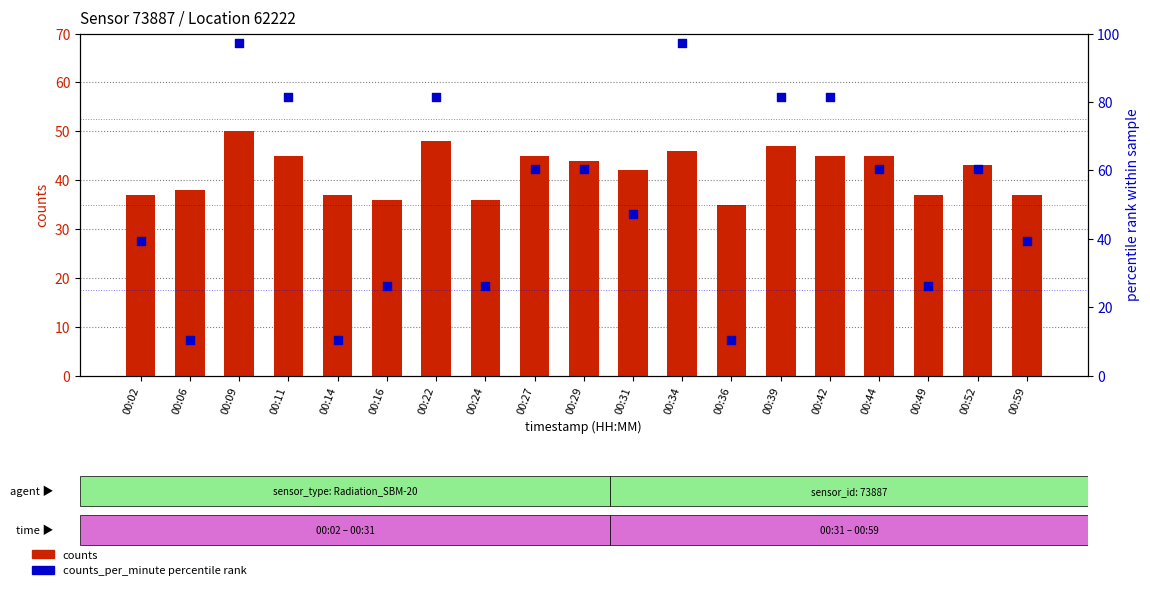

What is the total value across all series at 00:39?

128.6